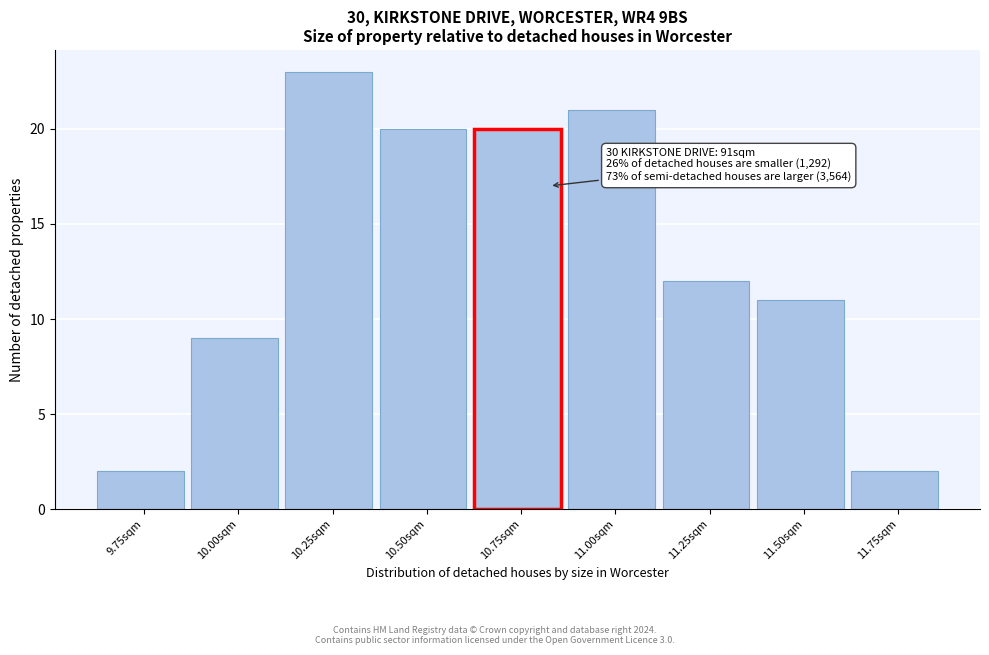

Reading left to right, transcribe all the data shown in this chart.

2	9	23	20	20	21	12	11	2